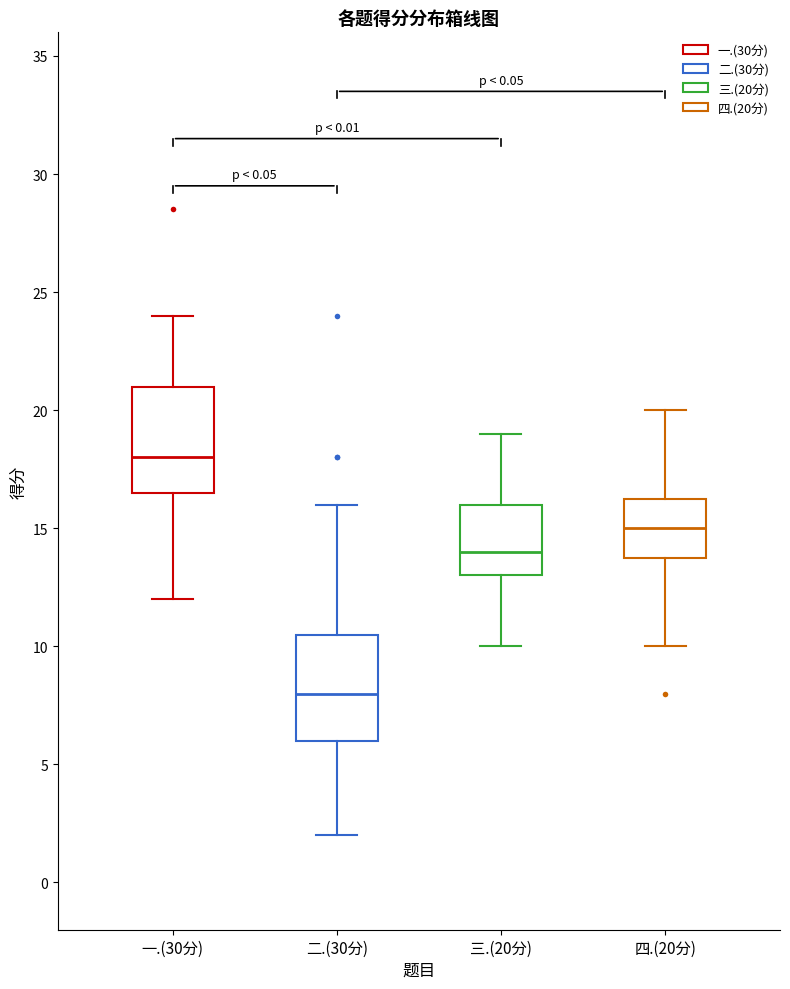

Reading left to right, read every box against the y-axis: the position of its median line, the range the box covers, and the ends of its whiskers. The values are not printed on the chart, so give them approximately, as read against the axis.

一.(30分): median 18.0, box 16.5 to 21.0, whiskers 12.0 to 24.0
二.(30分): median 8.0, box 6.0 to 10.5, whiskers 2.0 to 16.0
三.(20分): median 14.0, box 13.0 to 16.0, whiskers 10.0 to 19.0
四.(20分): median 15.0, box 14.0 to 16.5, whiskers 10.0 to 20.0